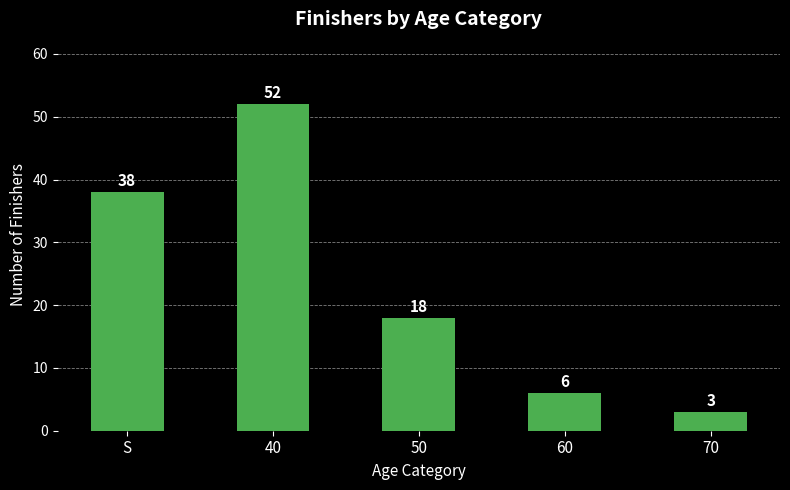

How many data points are less than 18?

2